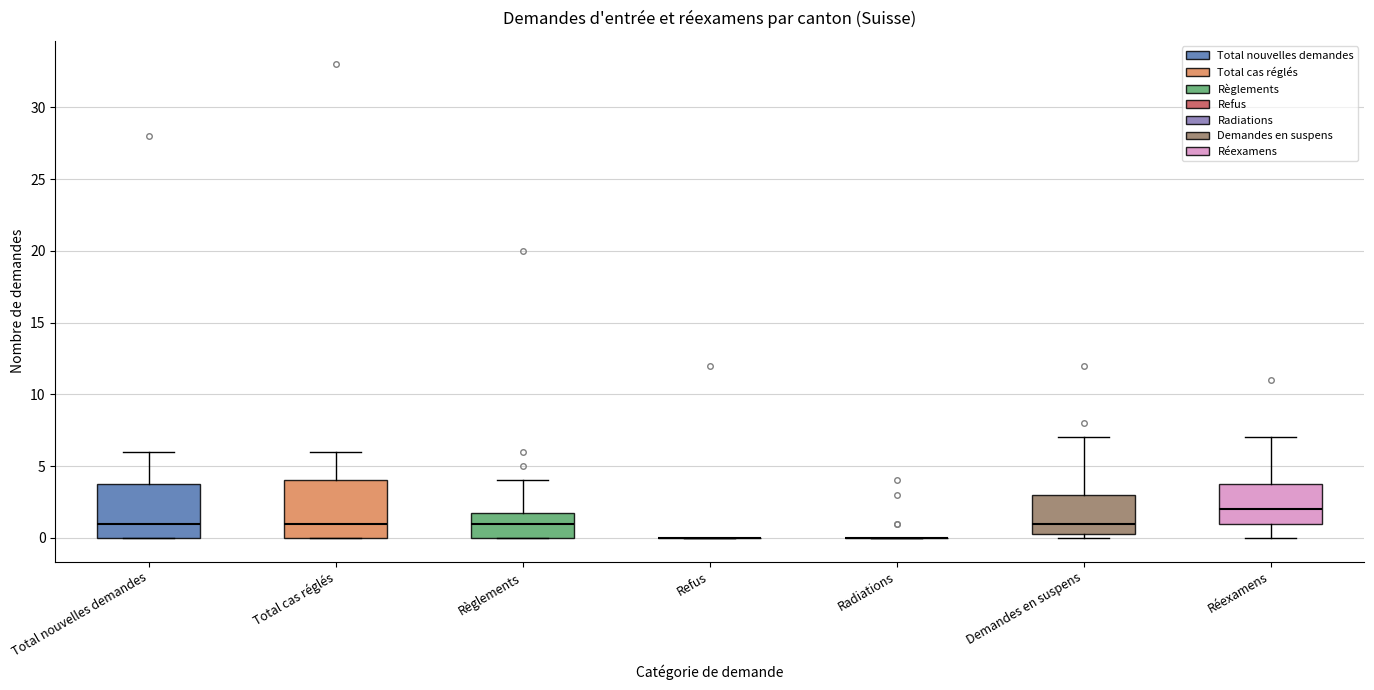

Reading left to right, read every box against the y-axis: the position of its median line, the range the box covers, and the ends of its whiskers. The values are not printed on the chart, so give them approximately, as read against the axis.

Total nouvelles demandes: median 1.0, box 0.0 to 4.0, whiskers 0.0 to 6.0
Total cas réglés: median 1.0, box 0.0 to 4.0, whiskers 0.0 to 6.0
Règlements: median 1.0, box 0.0 to 2.0, whiskers 0.0 to 4.0
Refus: box collapsed to a line at 0.0, whiskers 0.0 to 0.0
Radiations: box collapsed to a line at 0.0, whiskers 0.0 to 0.0
Demandes en suspens: median 1.0, box 0.5 to 3.0, whiskers 0.0 to 7.0
Réexamens: median 2.0, box 1.0 to 4.0, whiskers 0.0 to 7.0